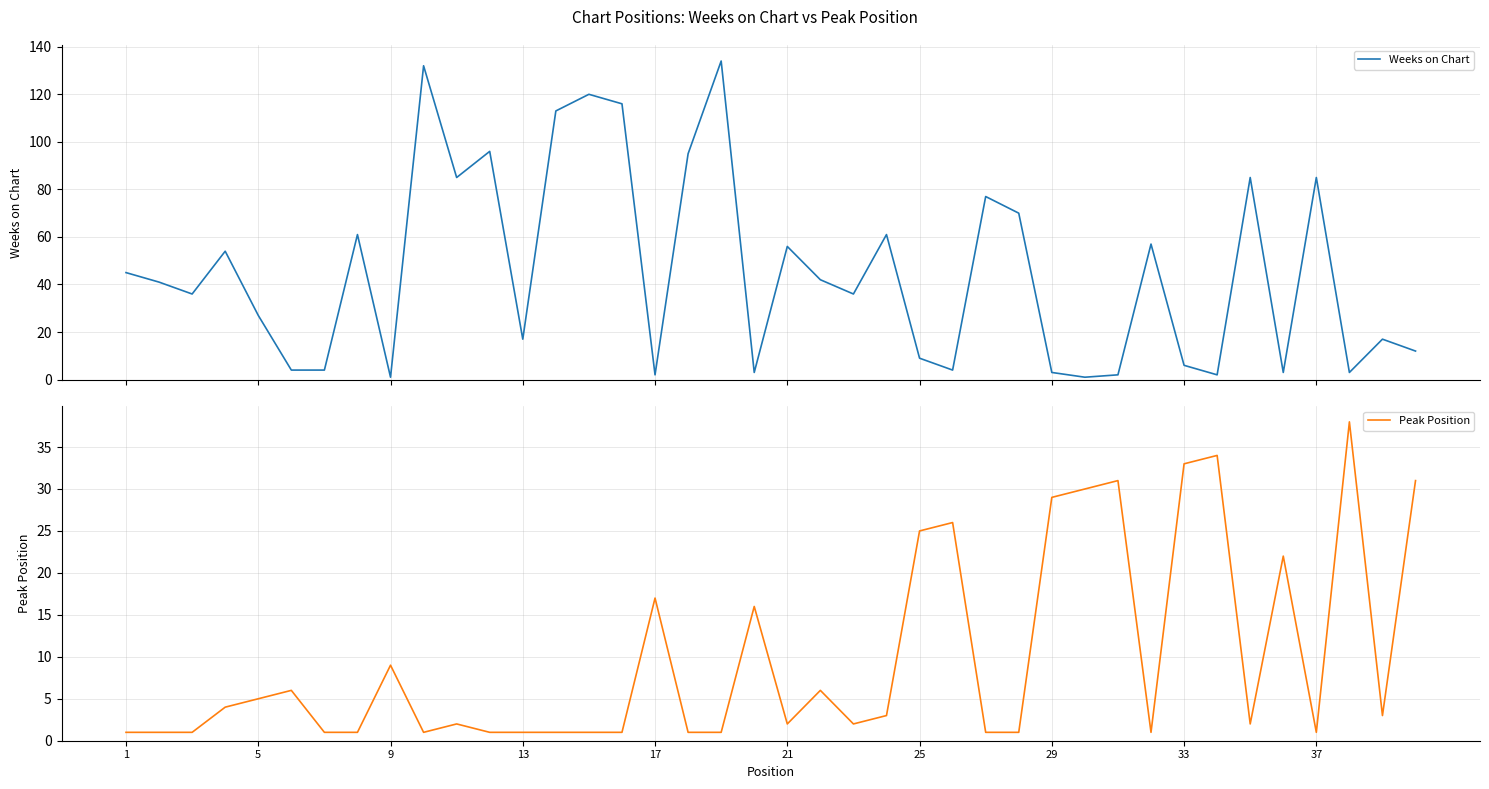

In Peak Position, how many points are higher than both neighbors (excluding endpoints)?

11